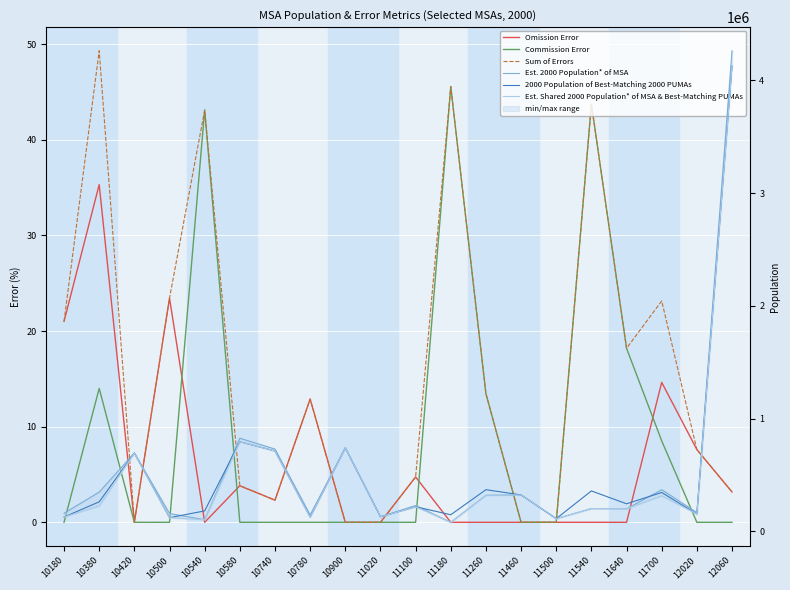

At which category is the sum across all series the highest?

12060